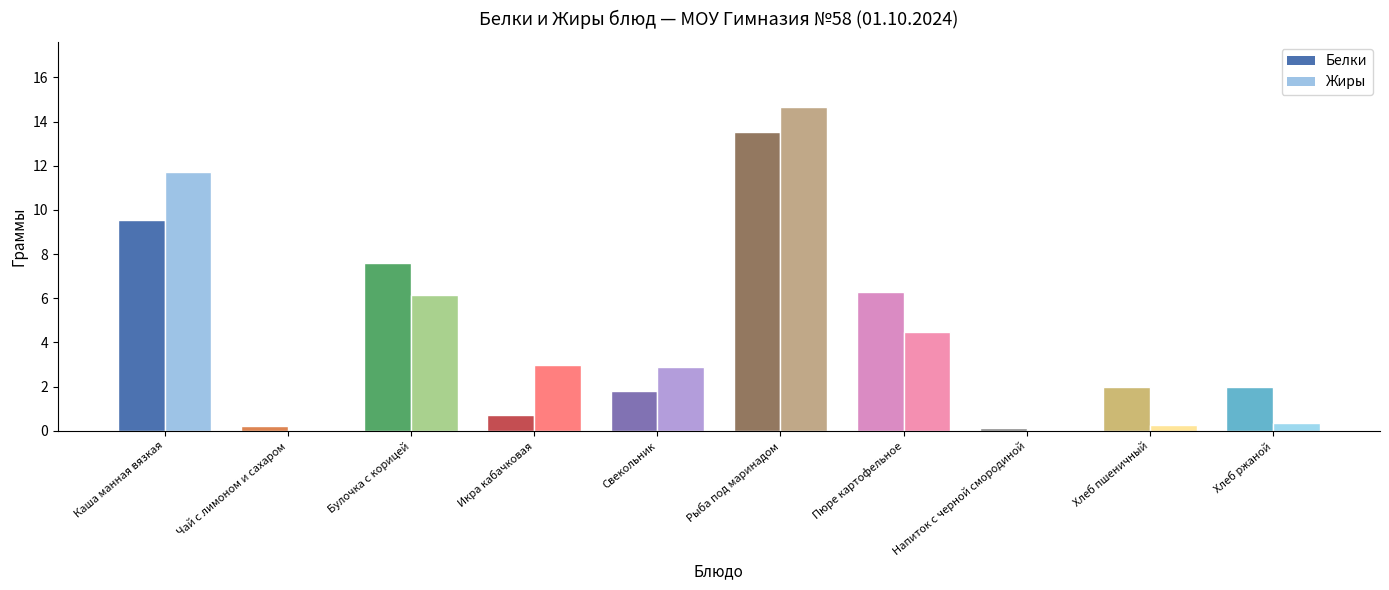

The value of Белки at Булочка с корицей is 12.3. True or false?

False